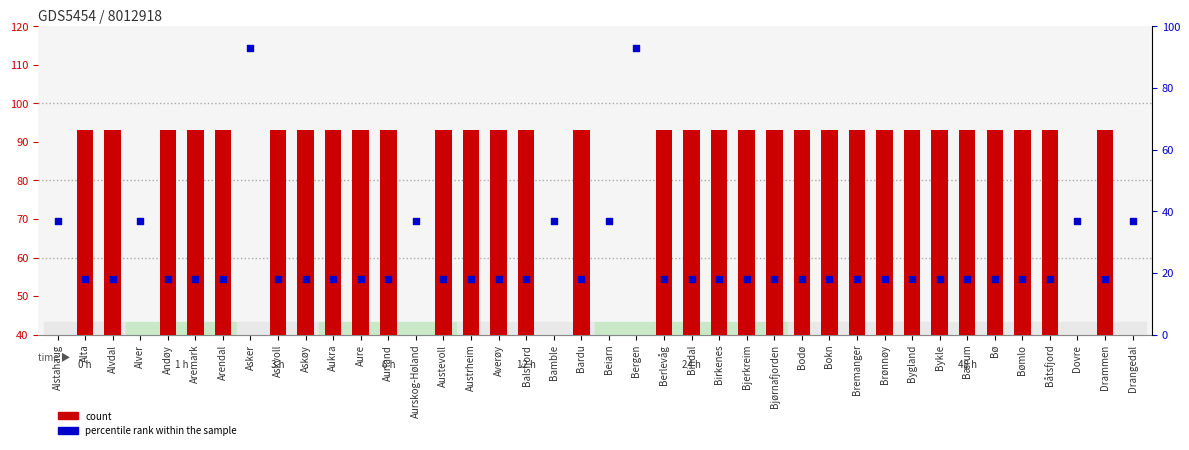

Which series has the largest Y range (max minus min)?

count